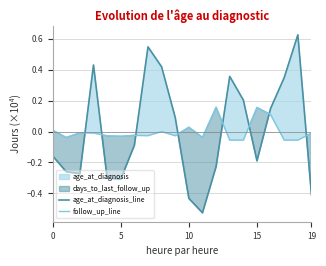

What is the spread (max minus min) of values at 11?

0.5